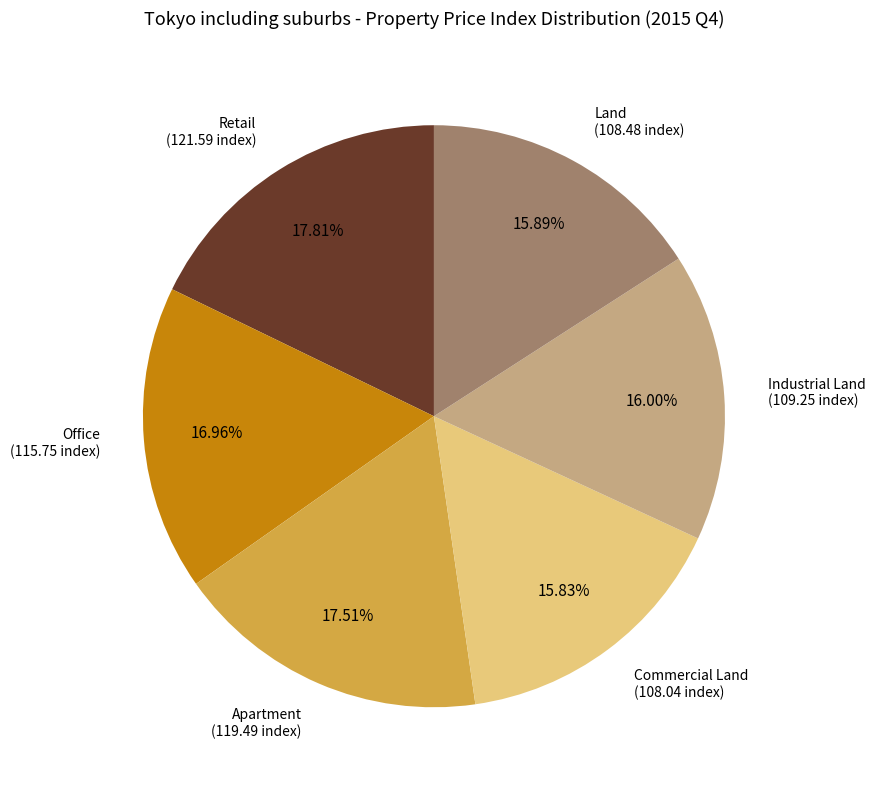

Does any single category account for the majority?

No